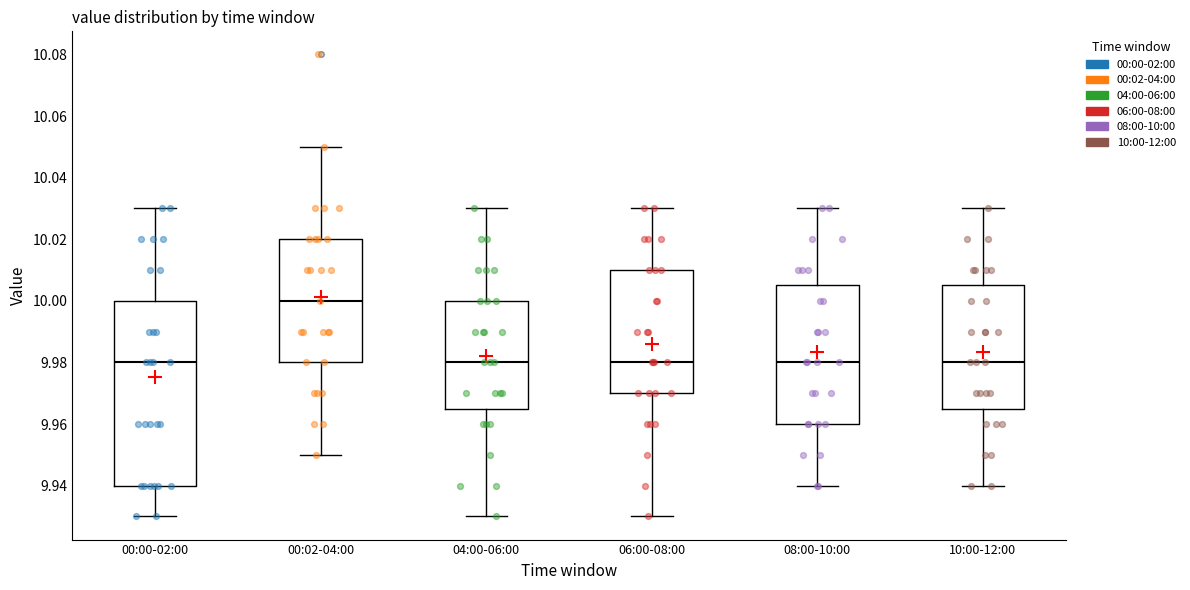

Reading left to right, transcribe this box plot: for each box, give where its median line is, the range the box spans, and where its two whiskers end, as read against the y-axis. The values are not printed on the chart, so give them approximately, as read against the axis.

00:00-02:00: median 9.980, box 9.940 to 10.000, whiskers 9.930 to 10.030
00:02-04:00: median 10.000, box 9.980 to 10.020, whiskers 9.950 to 10.050
04:00-06:00: median 9.980, box 9.966 to 10.000, whiskers 9.930 to 10.030
06:00-08:00: median 9.980, box 9.970 to 10.010, whiskers 9.930 to 10.030
08:00-10:00: median 9.980, box 9.960 to 10.006, whiskers 9.940 to 10.030
10:00-12:00: median 9.980, box 9.966 to 10.006, whiskers 9.940 to 10.030